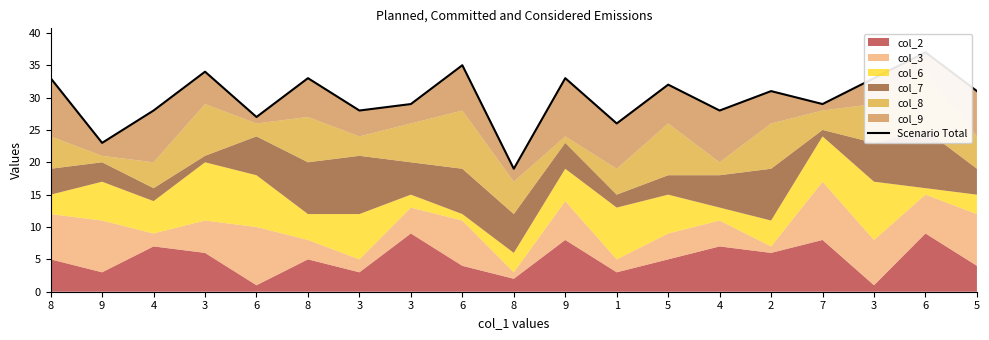

True or false: the data shows 45 at 8.

False